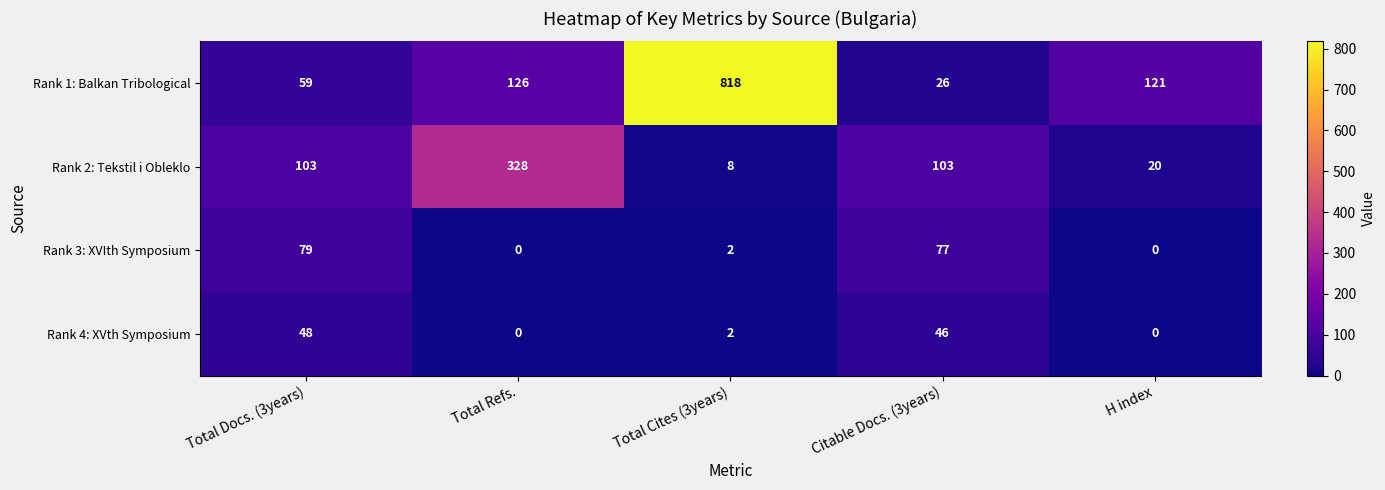

List the series in order of their peak value, lowest first.

Rank 4: XVth Symposium, Rank 3: XVIth Symposium, Rank 2: Tekstil i Obleklo, Rank 1: Balkan Tribological